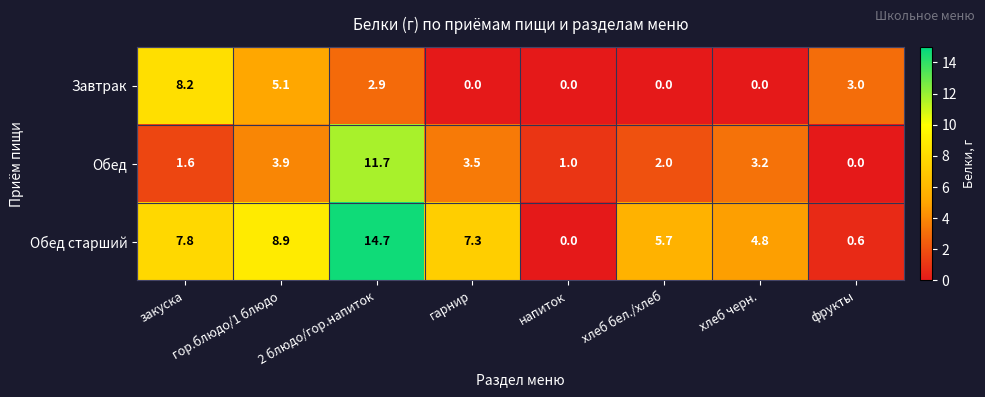

What is the difference between the highest and lowest values at гор.блюдо/1 блюдо?

5.0